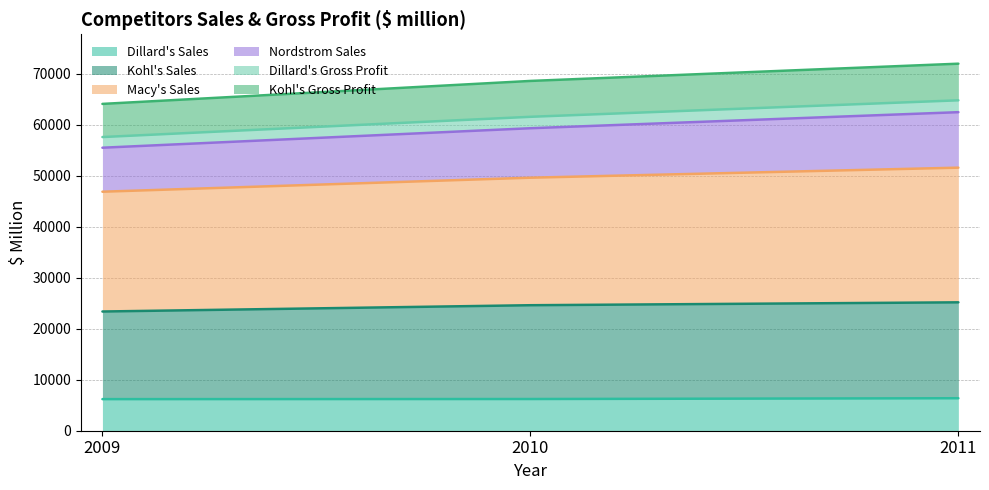

Between 2010 and 2011, which is larger?

2011